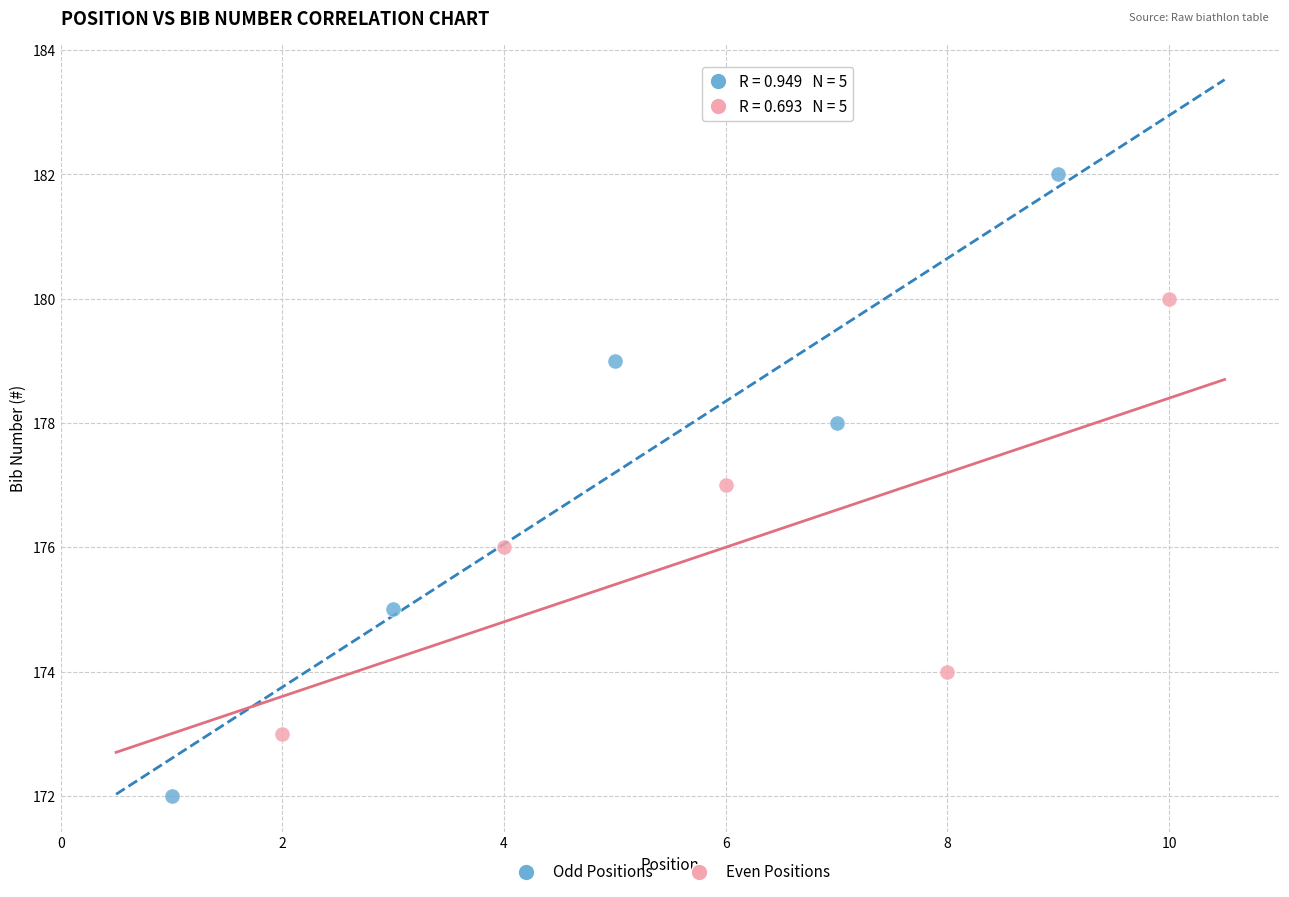

Which series has the largest Y range (max minus min)?

Odd Positions